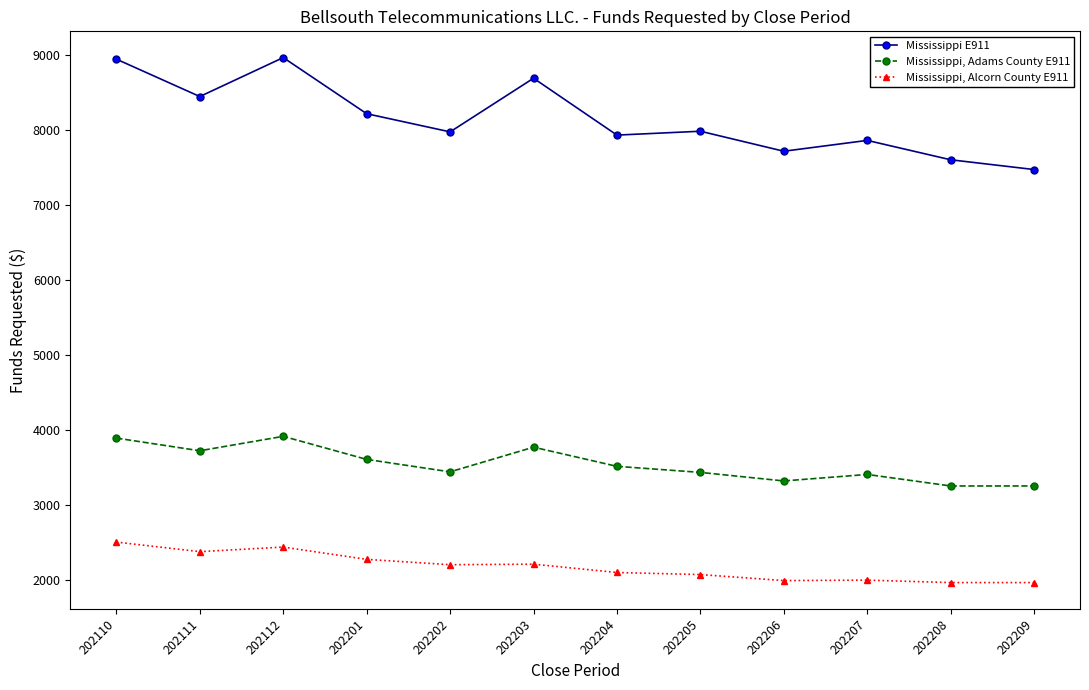

How many data points in Mississippi E911 are less than 7986?

6